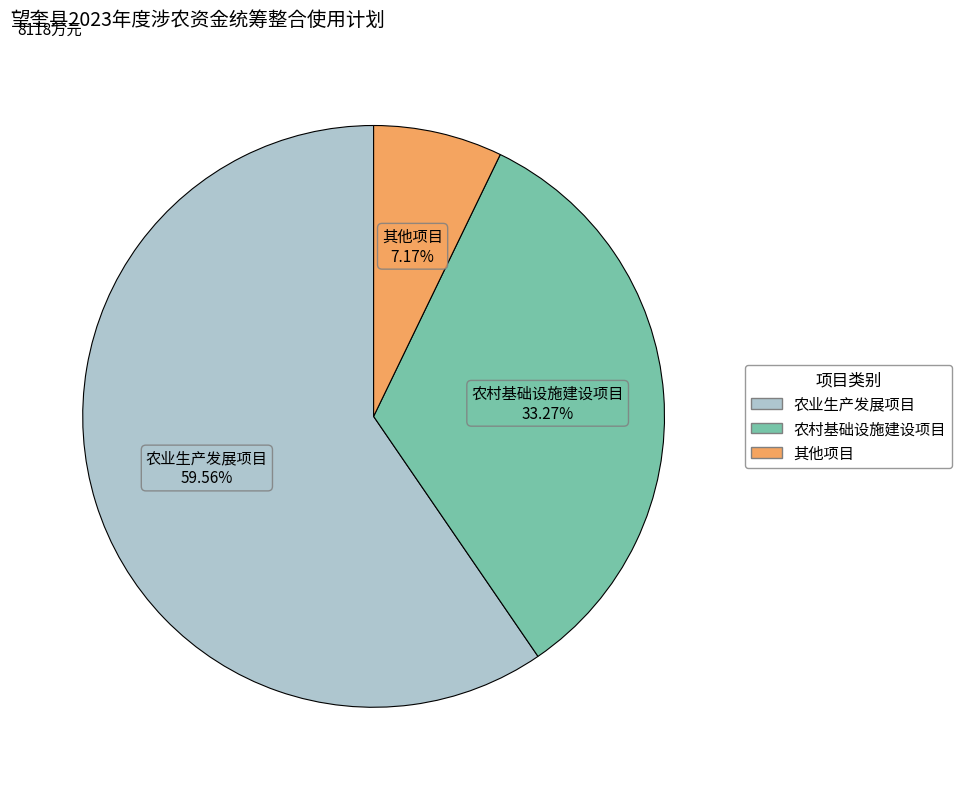

Is 其他项目 the majority of the pie?

No